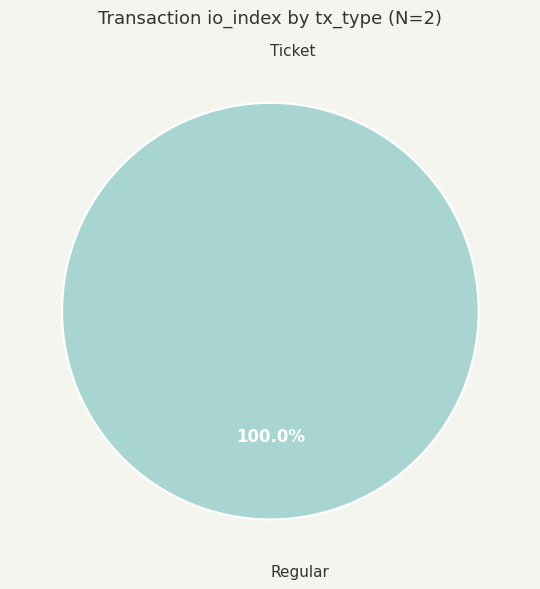

To the nearest percent, what is the difference between the Regular (io_index=7) and Ticket (io_index=0) slice percentages?

100%